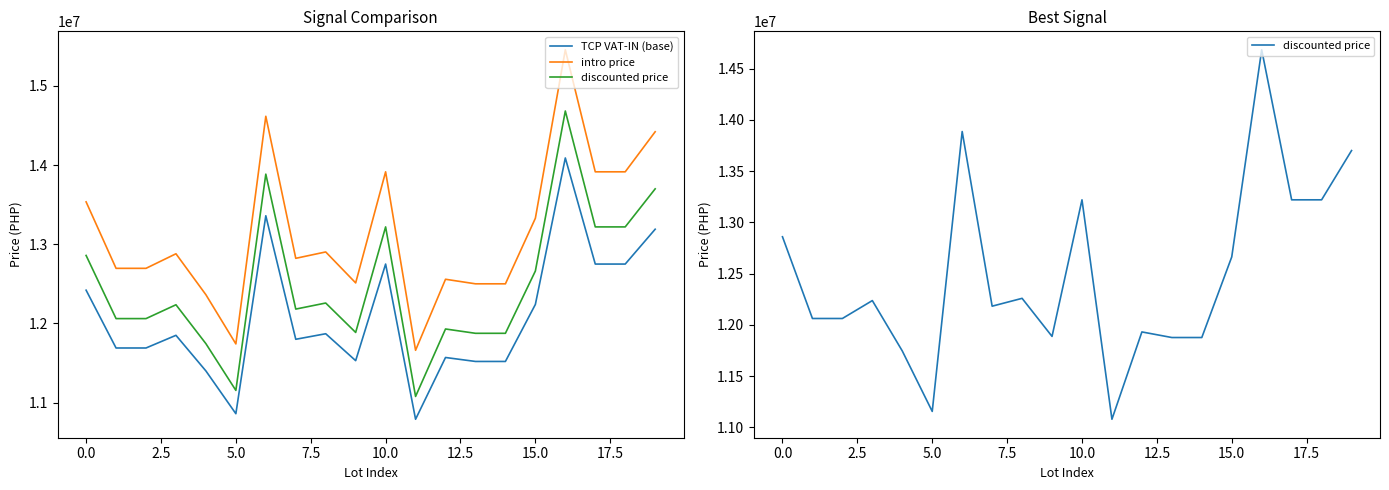

What is the spread (max minus min) of values at 10?

1165000.0